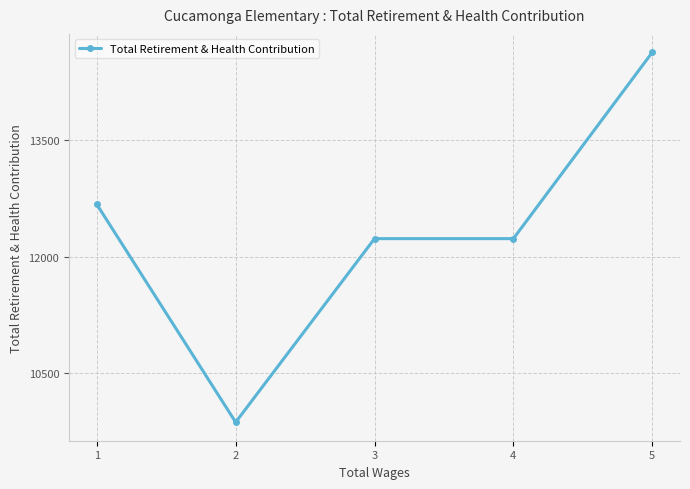

Reading right to left, list all the values displayed in this chart.

14620.5	12229.4	12229.4	9872.8	12669.4